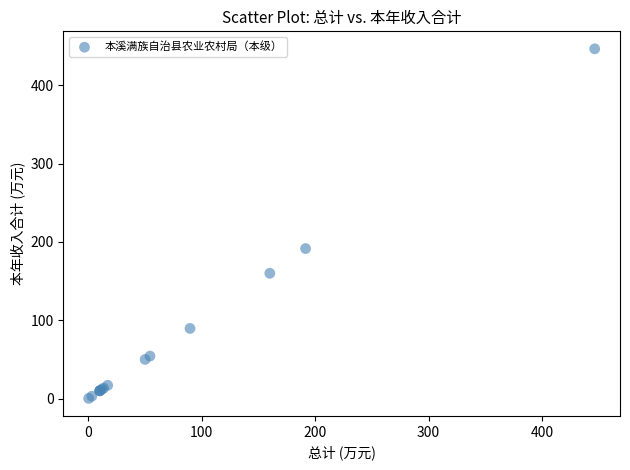

What Y value in the scatter plot is closest to 223?

191.5